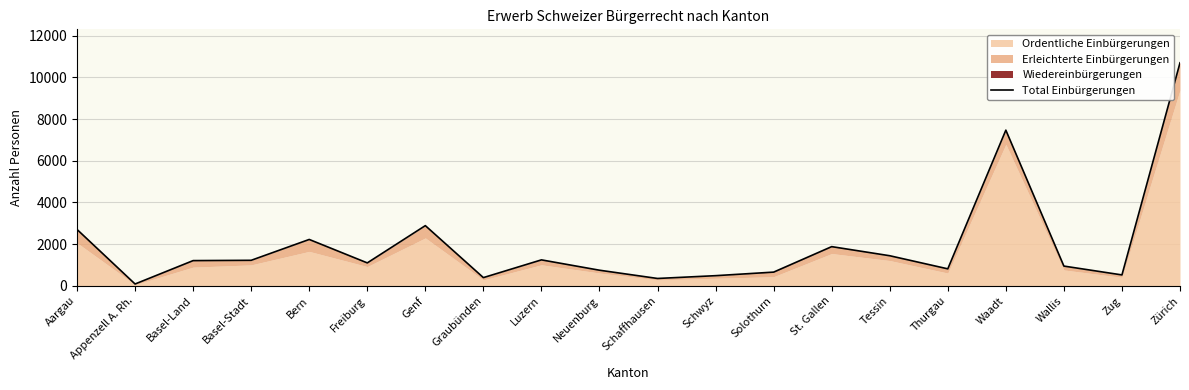

True or false: there are more than 2 points higher than both neighbors.

True